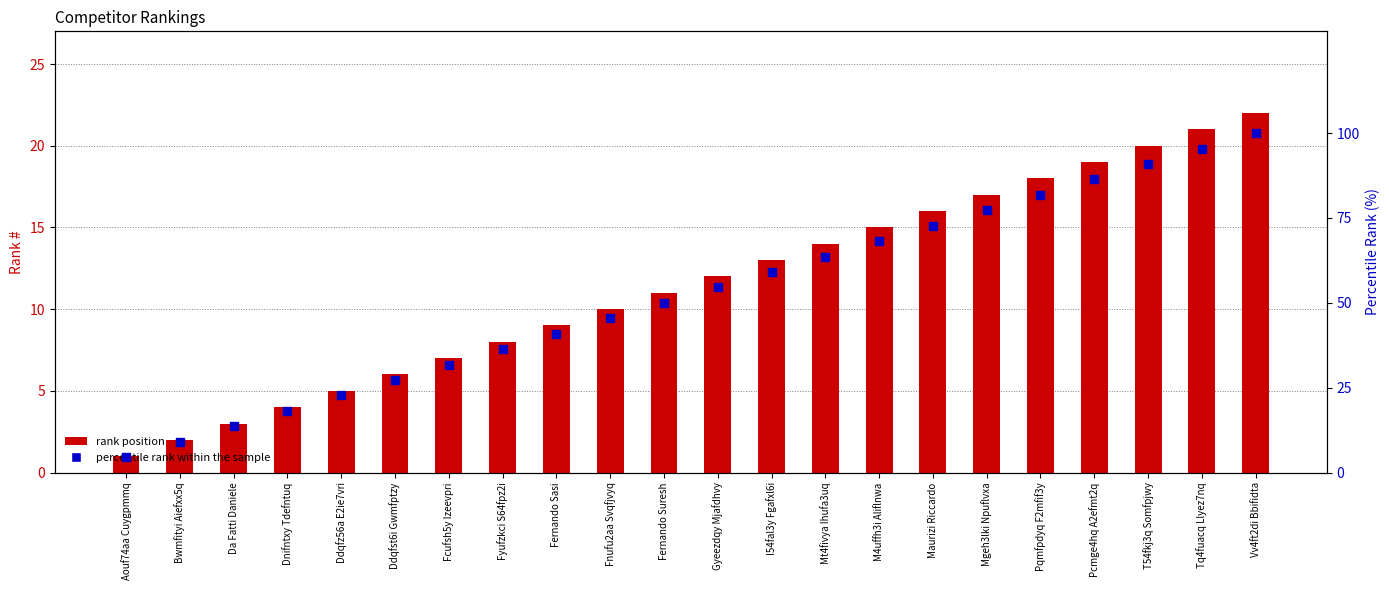

Which series has the widest spread of Y values?

percentile rank within the sample